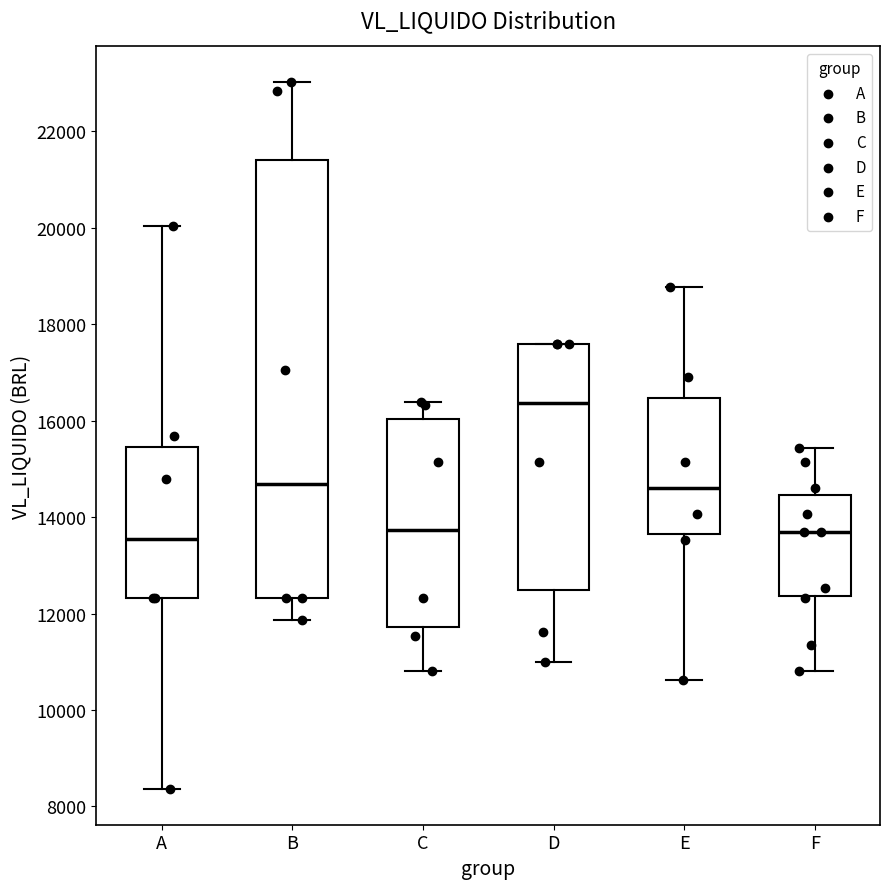

Which box is the tallest, from its lower edge to its upper edge?

B